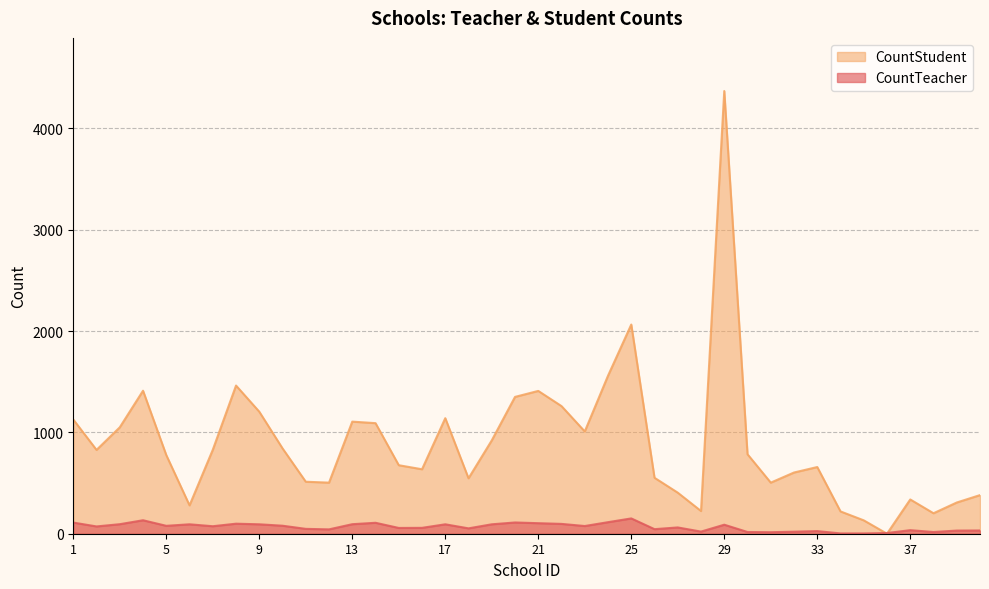

At 37, list the series in order from largest to smallest.

CountStudent, CountTeacher